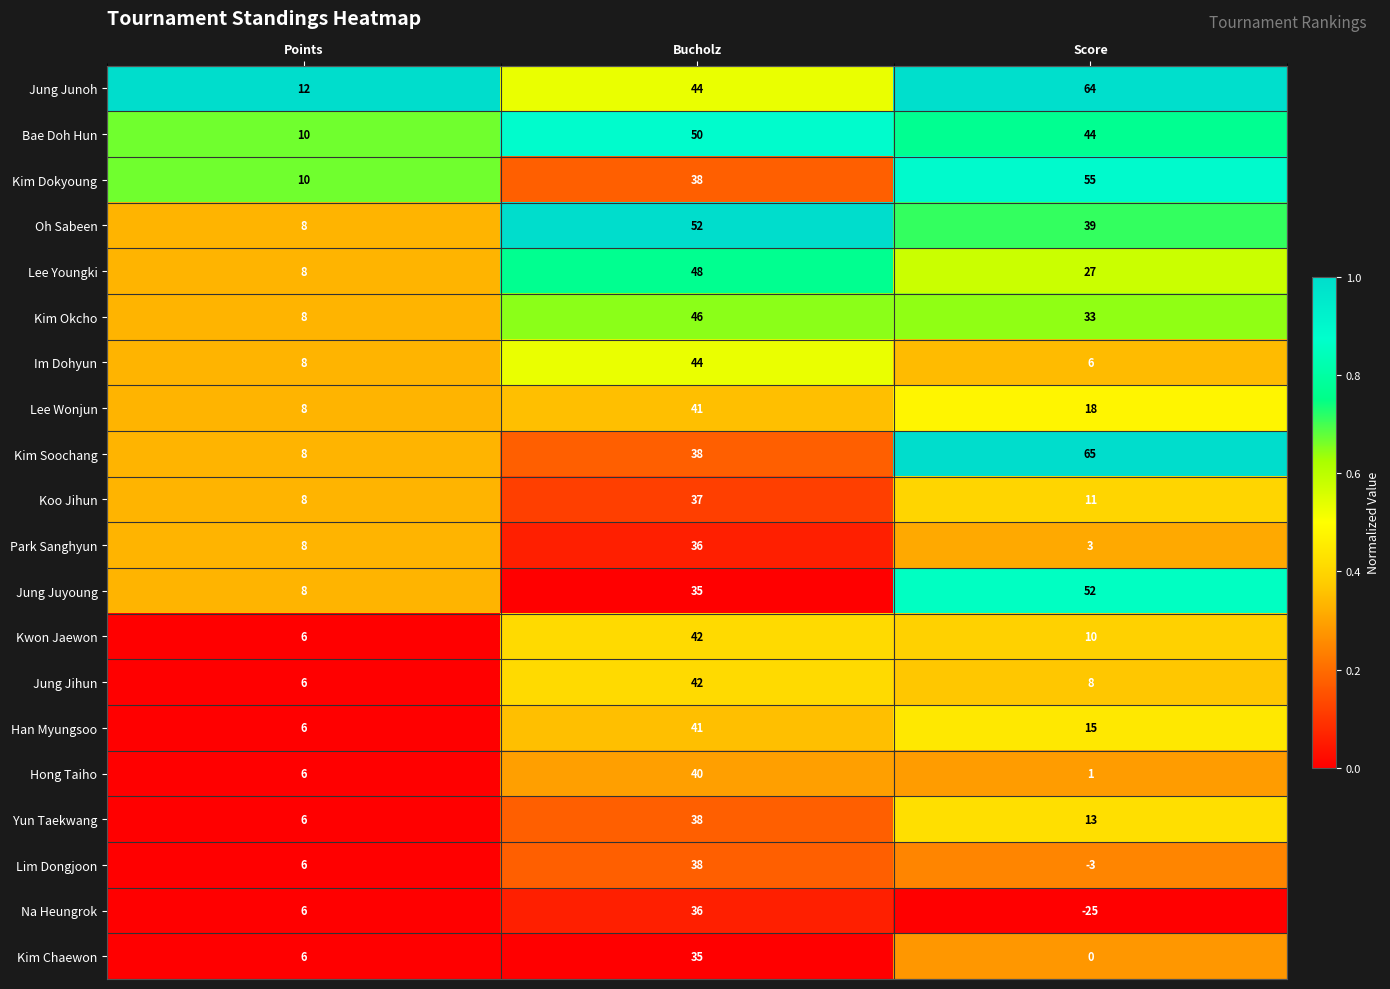

Which series has the widest spread of values?

Na Heungrok